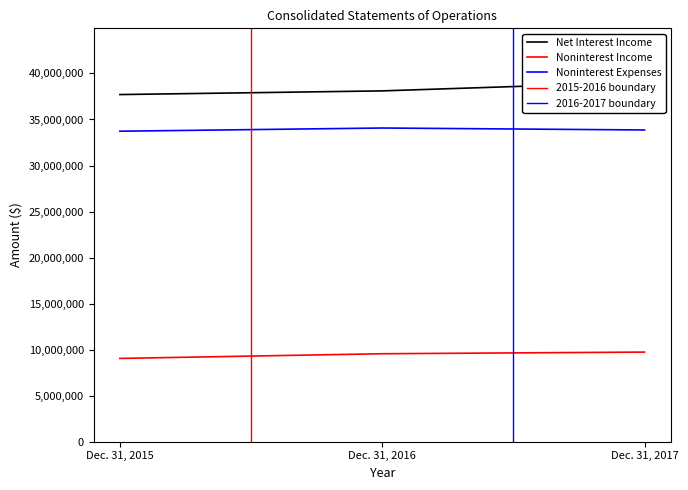

What is the minimum value shown in the chart?

9044521